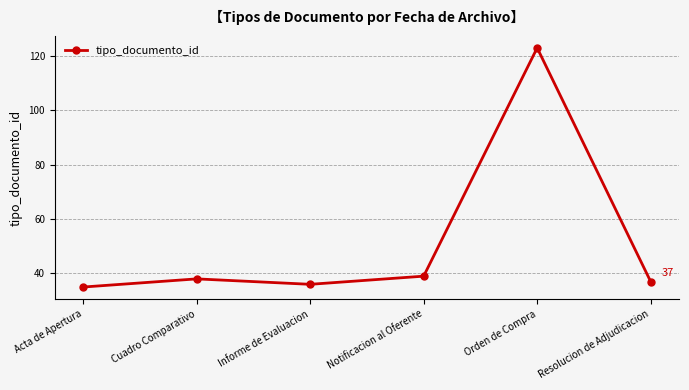

True or false: the data shows 38 at Cuadro Comparativo.

True